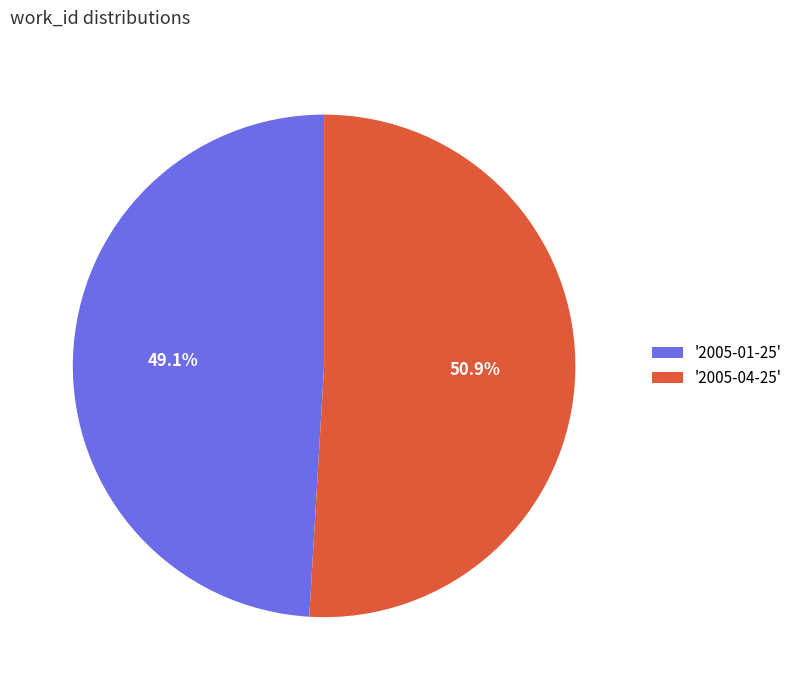

What is the smallest slice in the pie chart?

'2005-01-25'